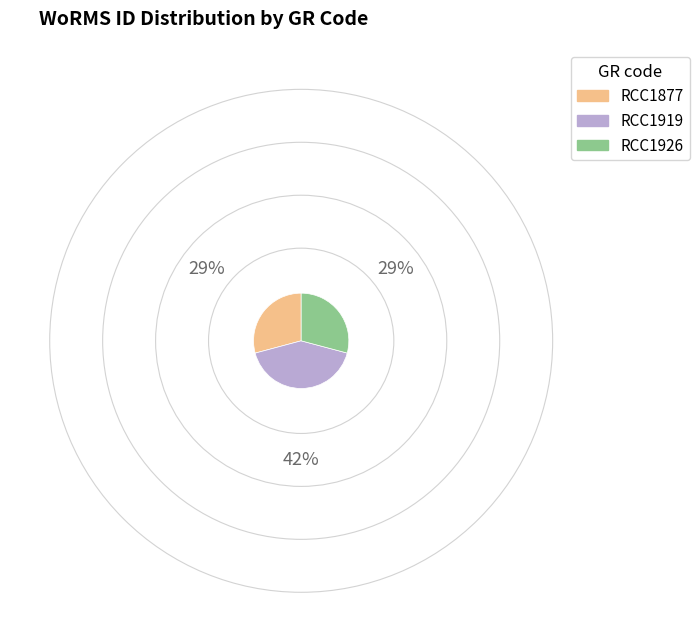

Approximately how many times larger is the value at RCC1877 compared to RCC1919?

0.7